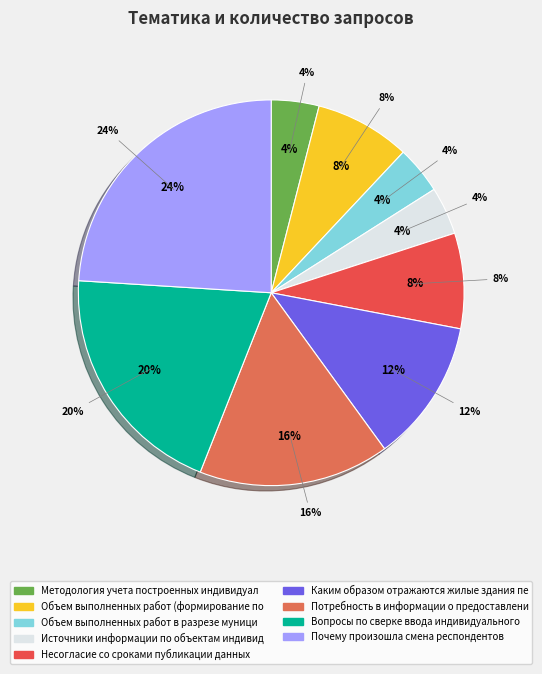

Is there a majority slice in this chart?

No